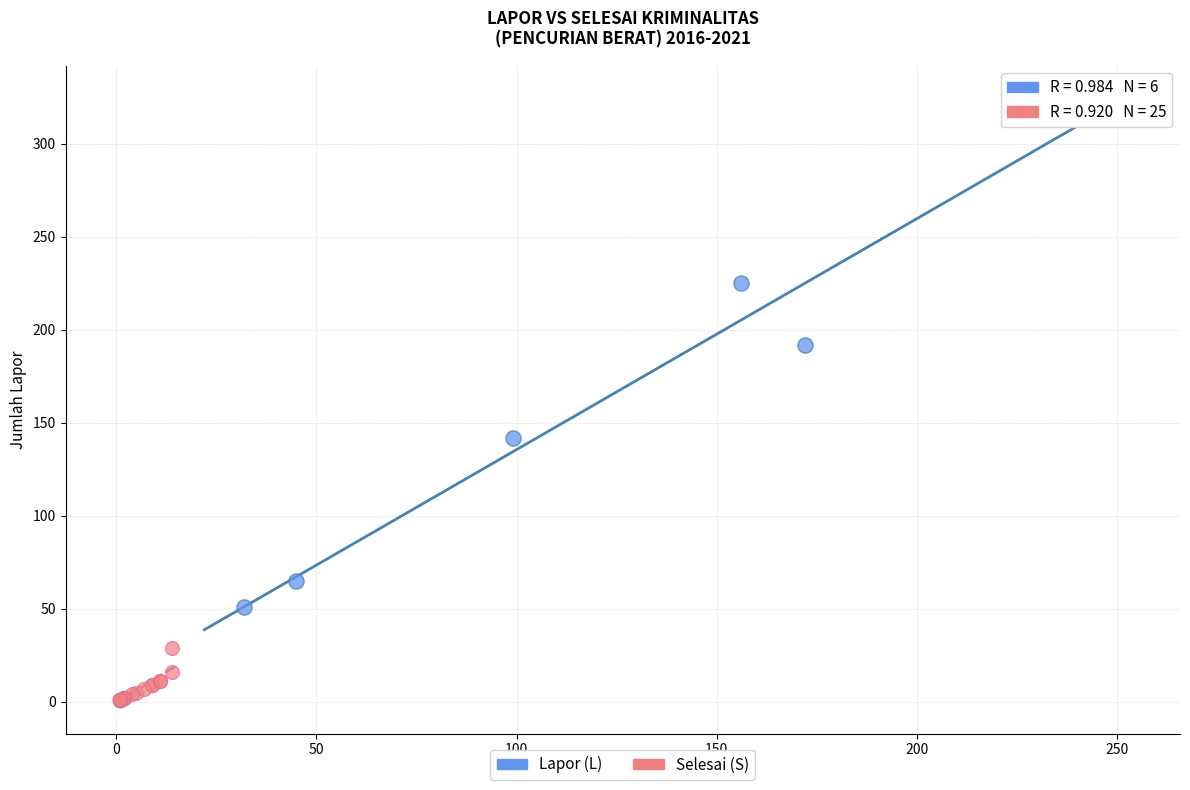

Which series contains the lowest Y value?

Selesai (S)